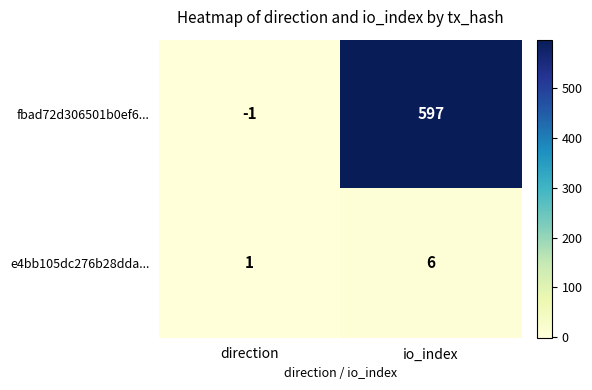

True or false: fbad72d306501b0ef6... has a value of -2 at direction.

False